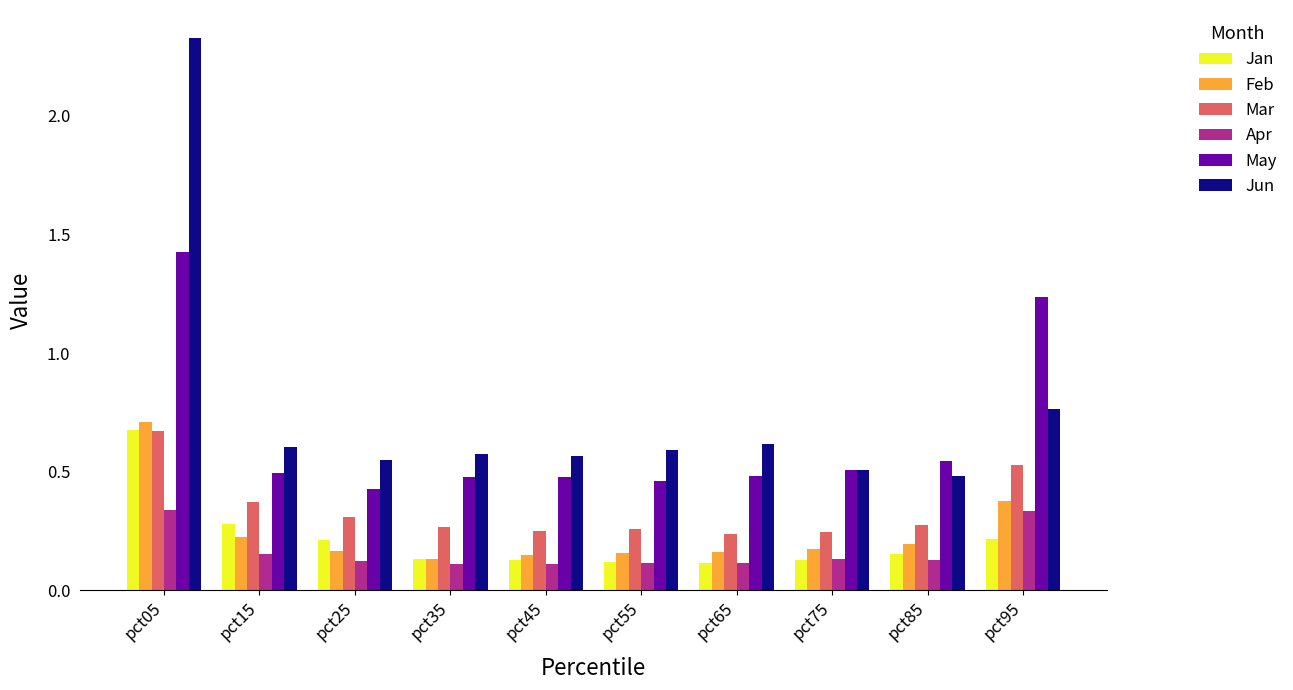

What are all the series names shown in the legend?

Jan, Feb, Mar, Apr, May, Jun